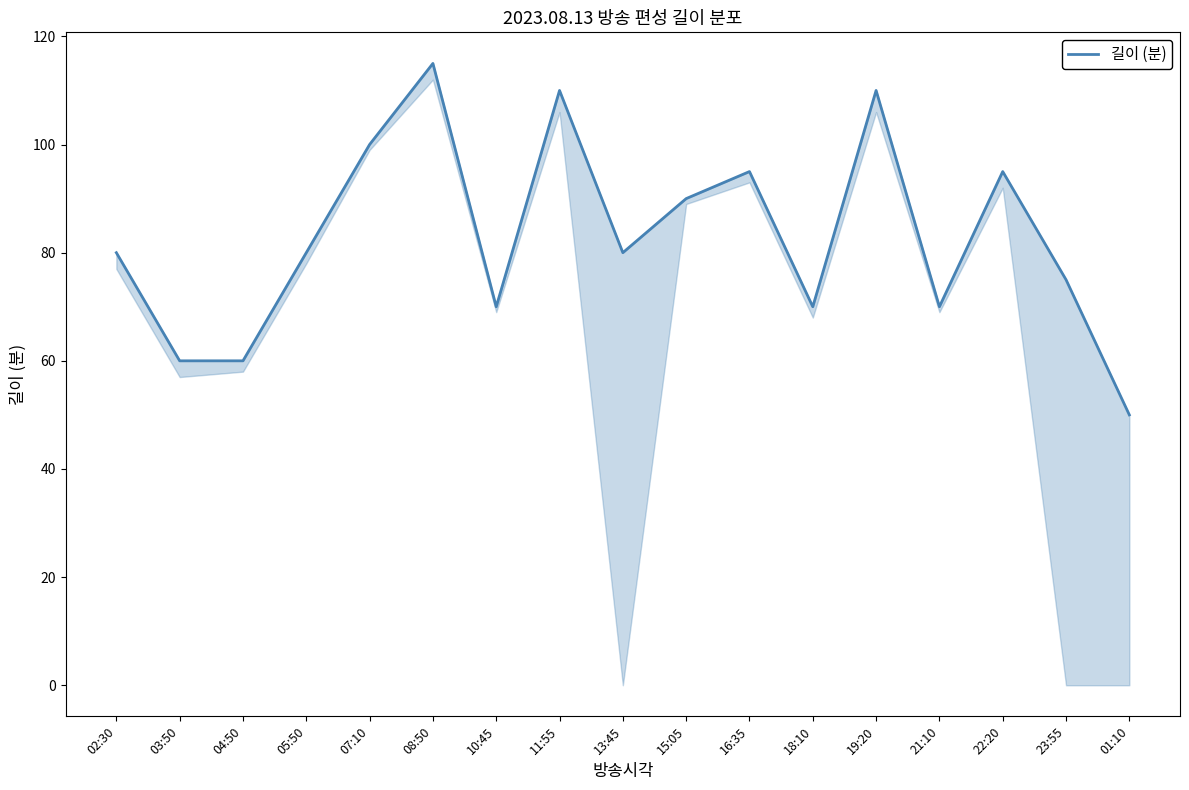

True or false: there are more than 0 points higher than both neighbors.

True